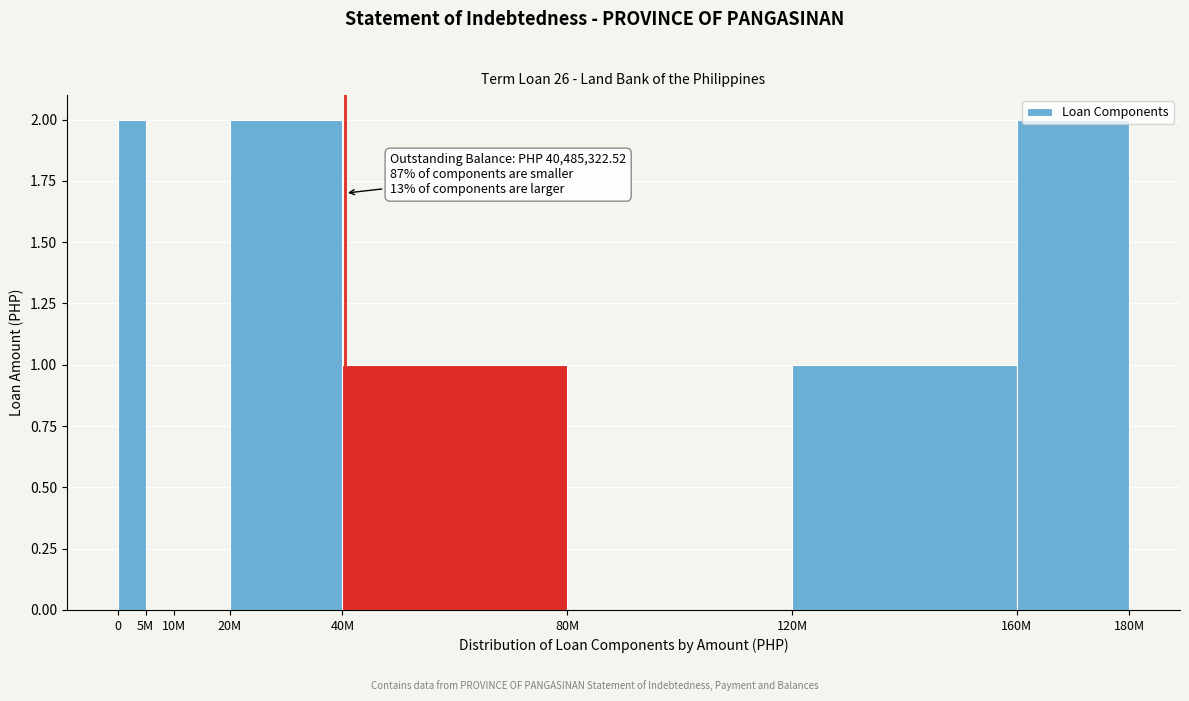

The value at 20M is 1. True or false?

False